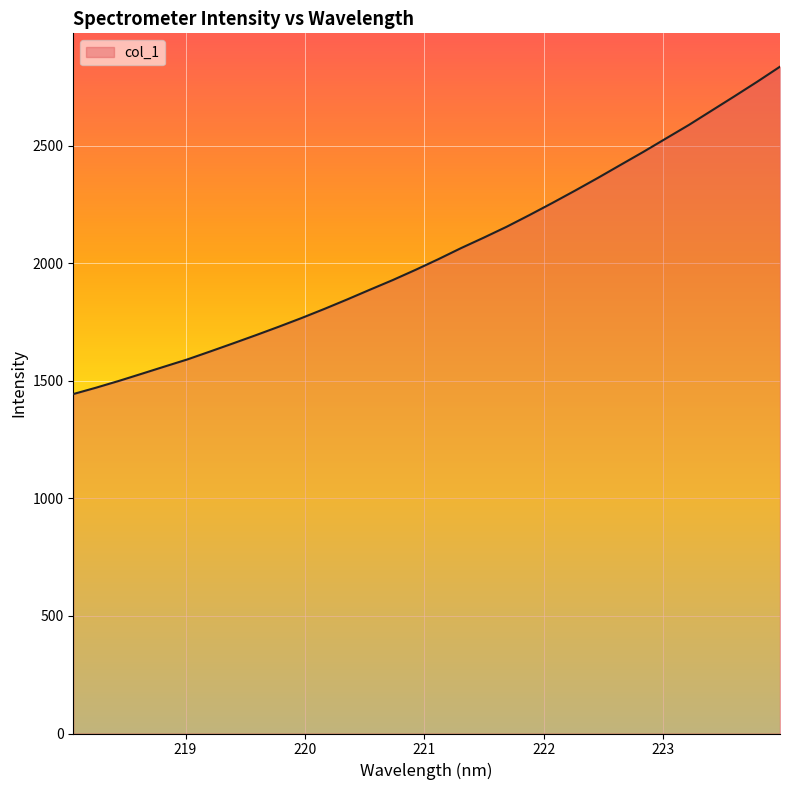

What is the difference between the maximum and minimum values?

1392.7